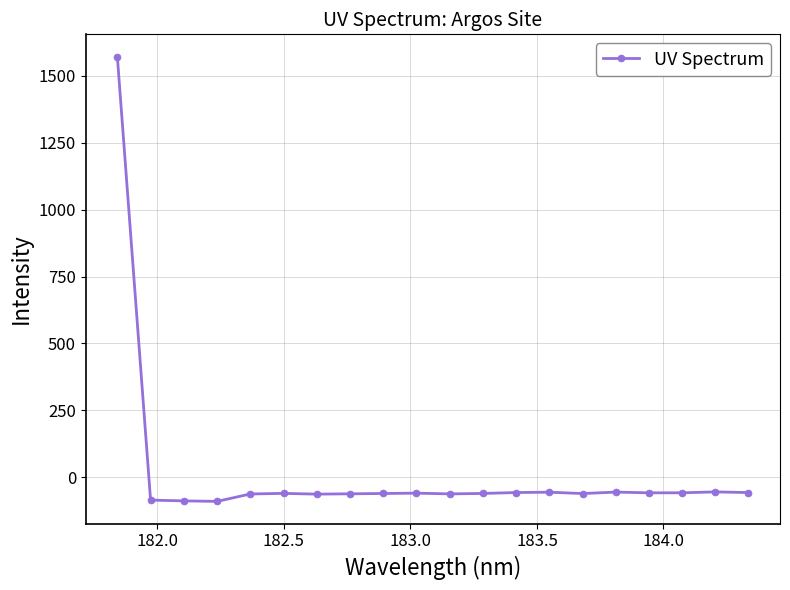

True or false: there are more than 0 points higher than both neighbors.

True